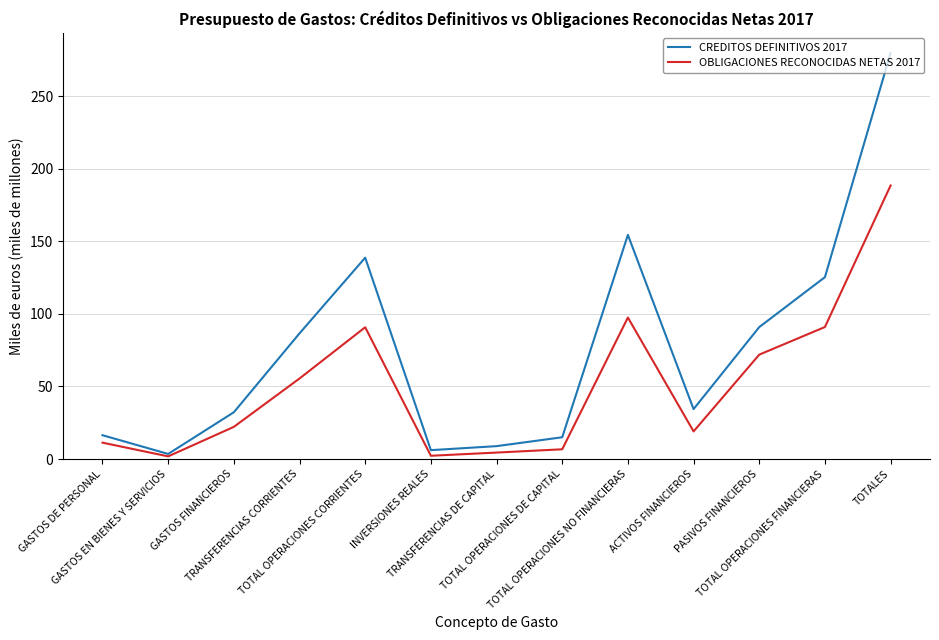

How many interior local valleys does the CREDITOS DEFINITIVOS 2017 series have?

3